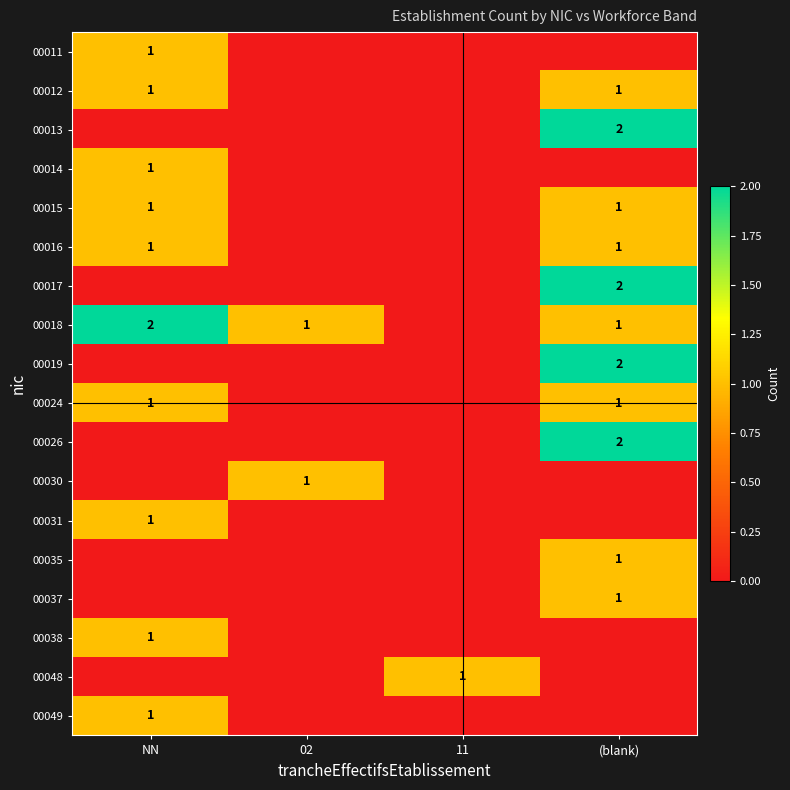

At which category is the sum across all series the highest?

(blank)